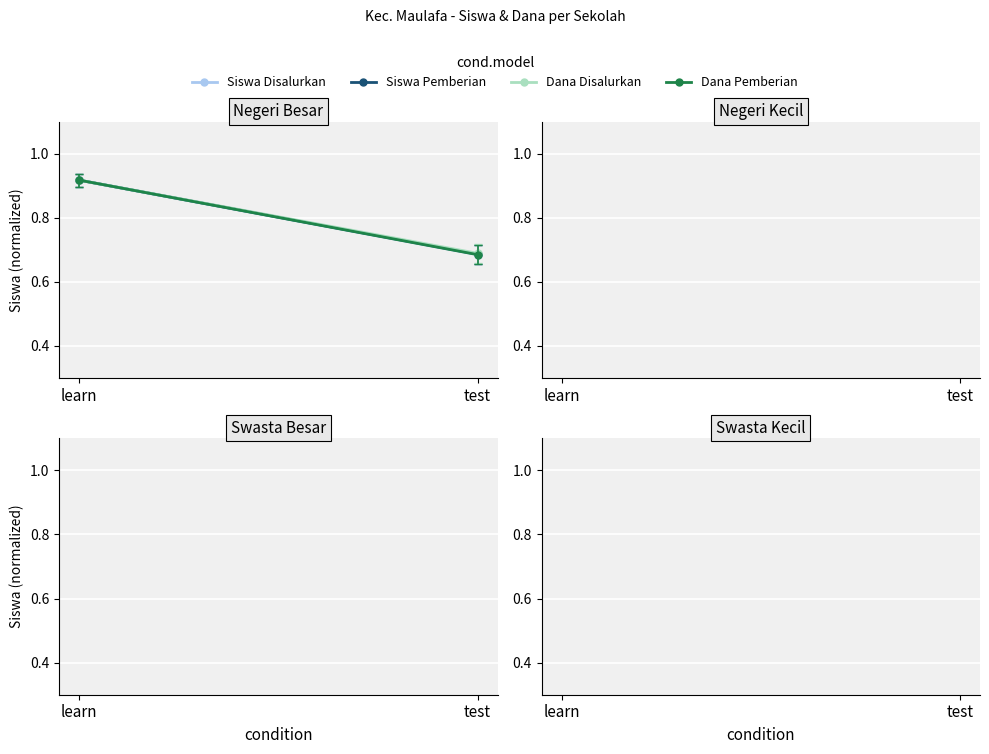

Is it true that Dana Disalurkan equals 0.0 at learn?

False